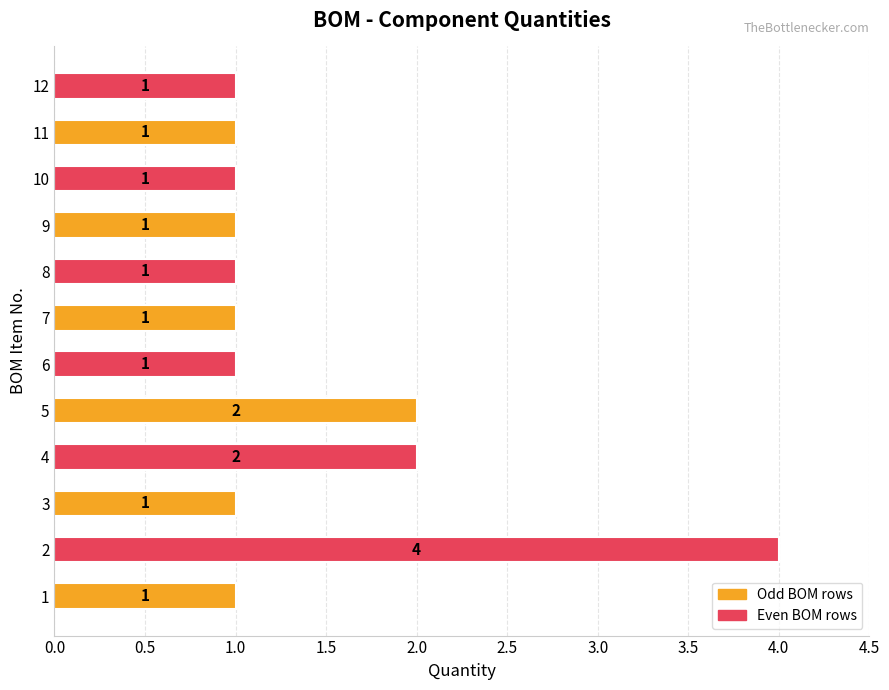

How many values are between 1 and 2?

11